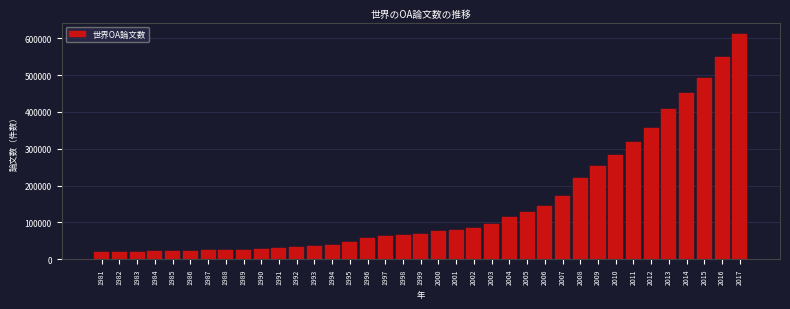

What is the value of the 22nd bar from the left?

83473